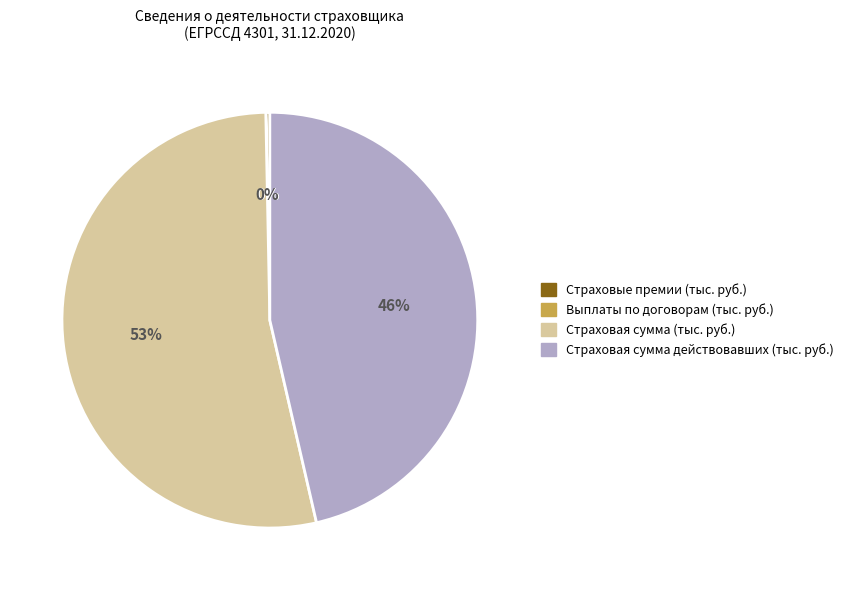

What is the largest slice in the pie chart?

Страховая сумма (тыс. руб.)